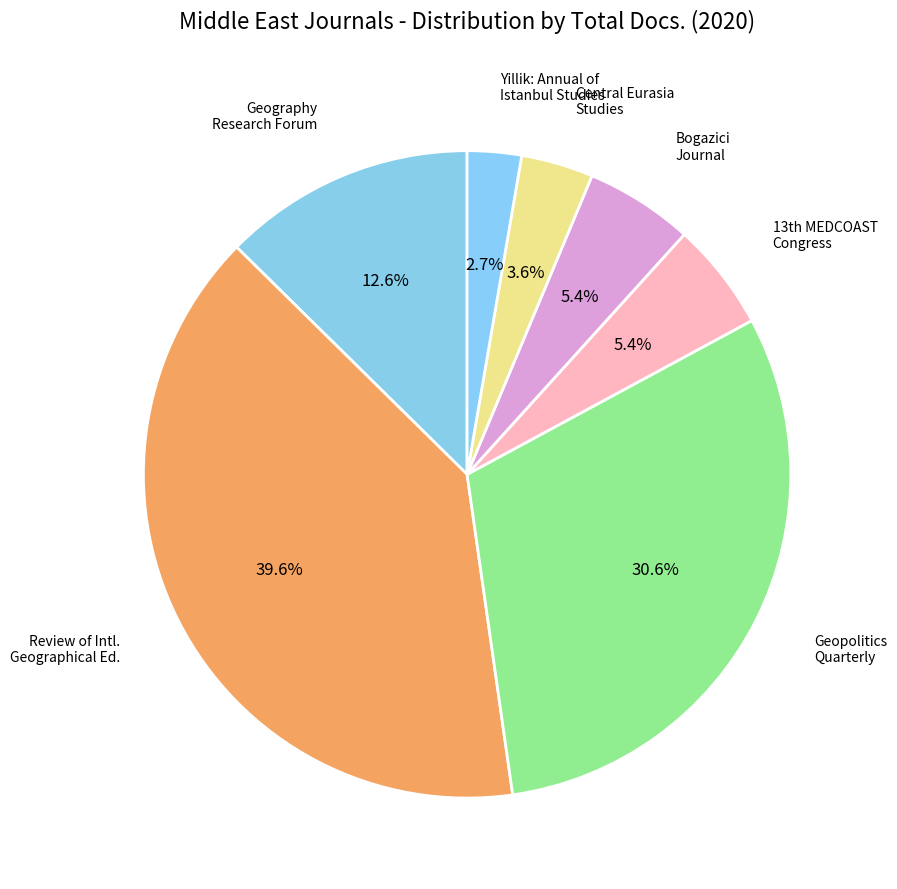

How many segments does this pie chart have?

7